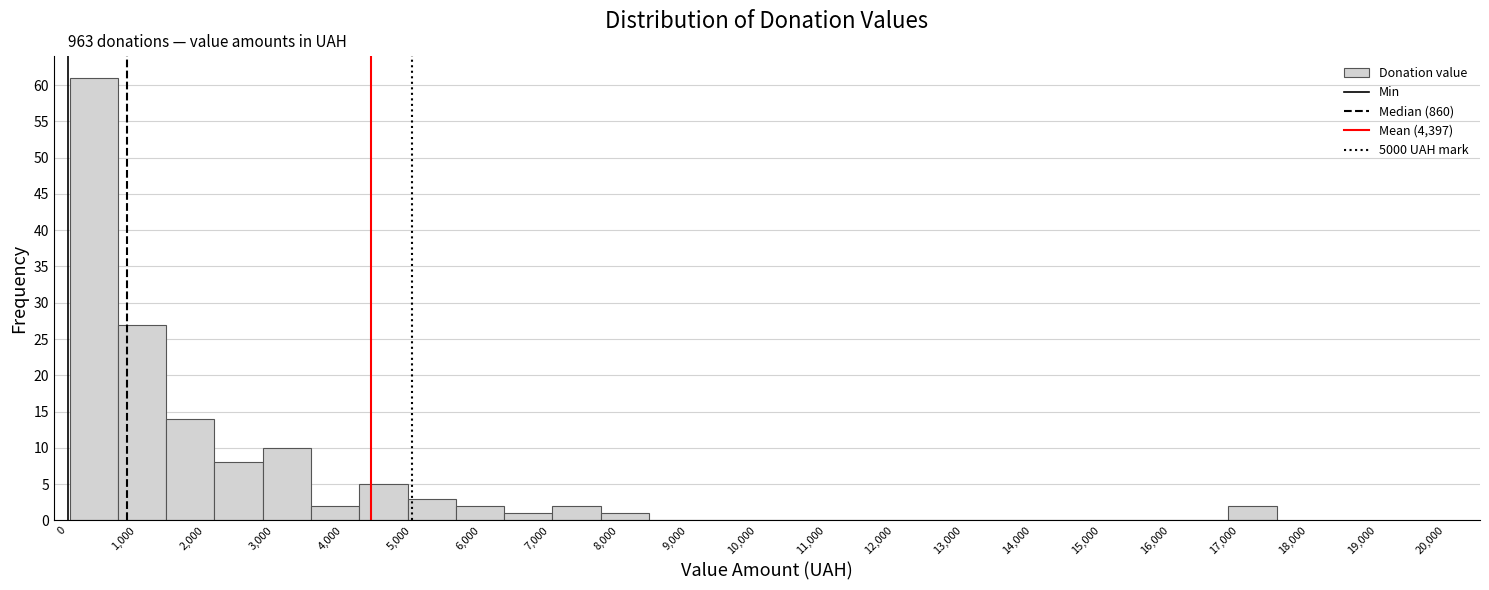

Over which range of the x-axis is the bar tallest?

0 to 700